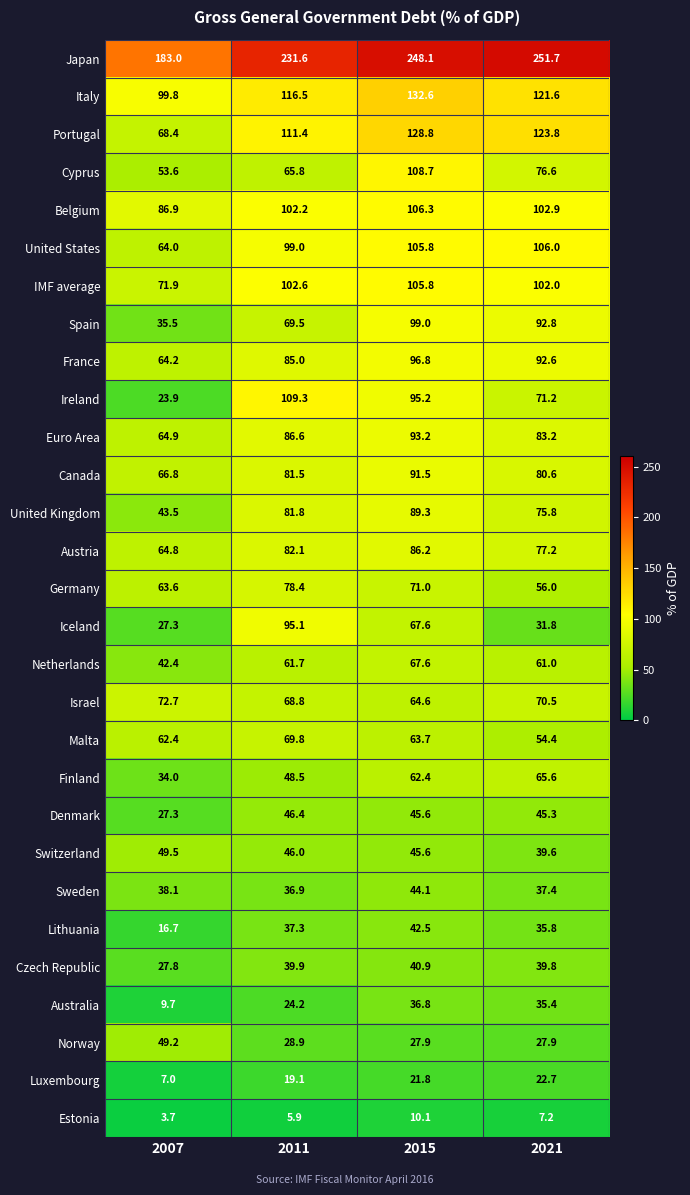

Which series has the largest total across all categories?

Japan